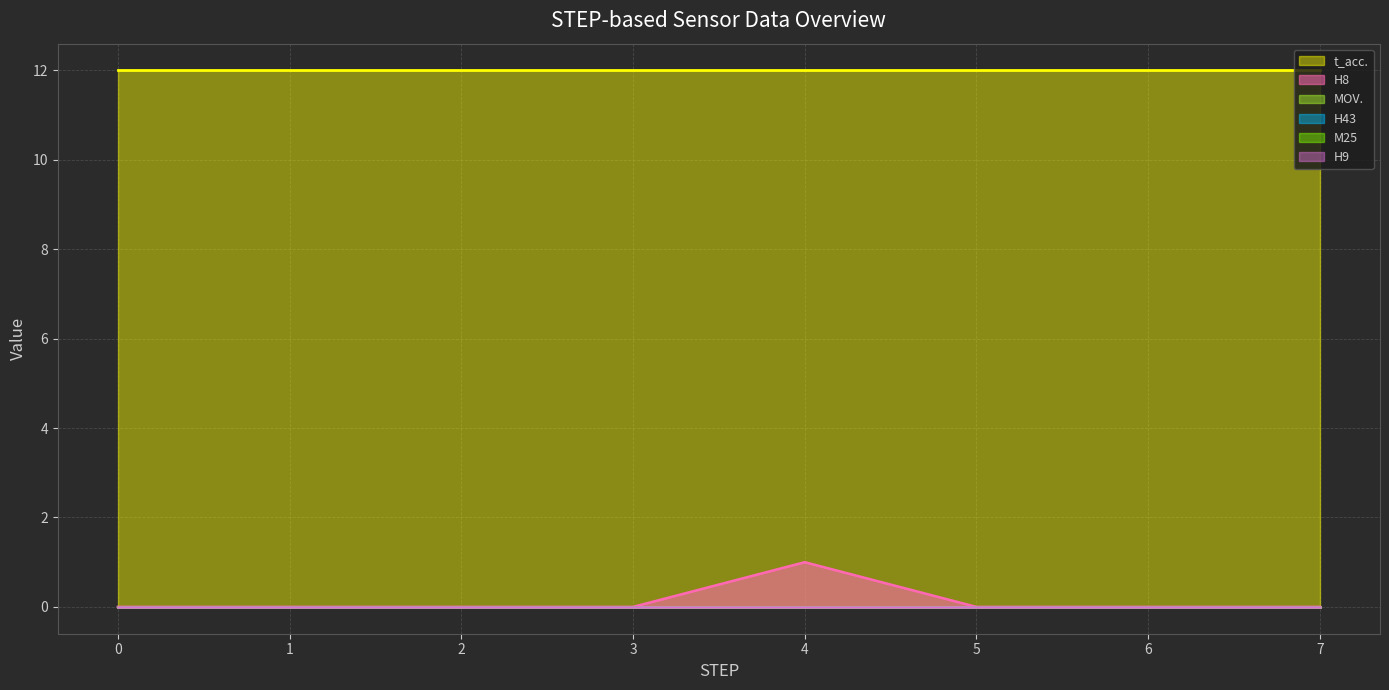

What is the difference between the maximum and second lowest values in the H8 series?

1